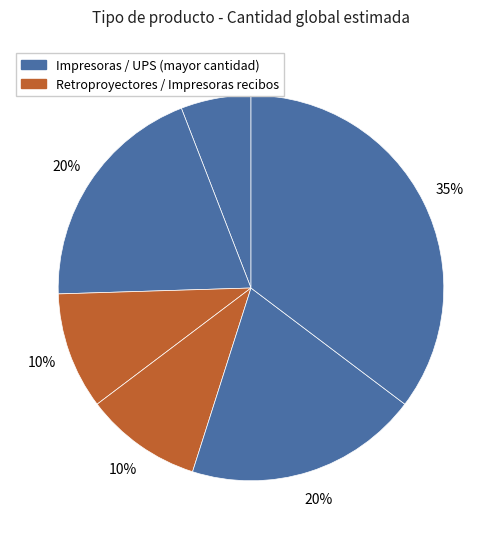

How many slices are in this pie chart?

6